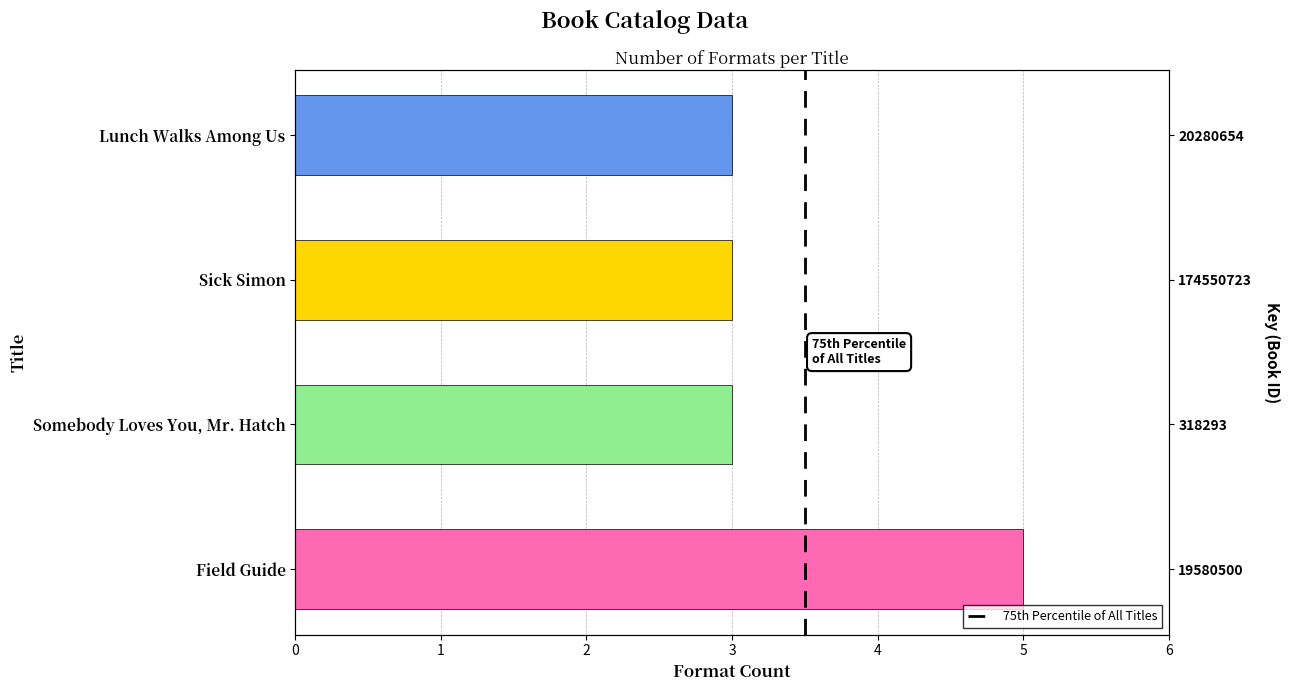

Rank the categories by value from highest to lowest.

Field Guide, Somebody Loves You, Mr. Hatch, Sick Simon, Lunch Walks Among Us